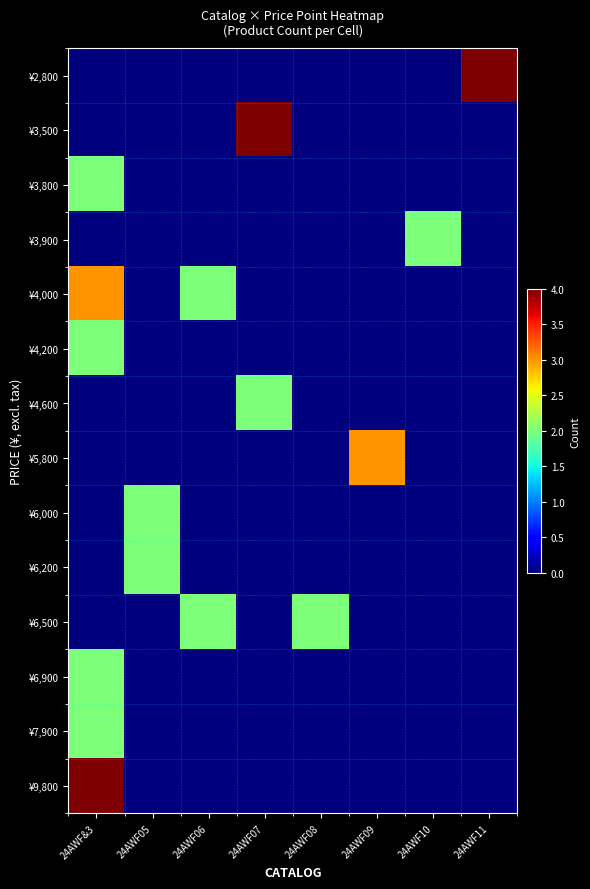

Reading left to right, what are all the values shown in this chart?

¥2,800: 24AWF&3=0	24AWF05=0	24AWF06=0	24AWF07=0	24AWF08=0	24AWF09=0	24AWF10=0	24AWF11=4
¥3,500: 24AWF&3=0	24AWF05=0	24AWF06=0	24AWF07=4	24AWF08=0	24AWF09=0	24AWF10=0	24AWF11=0
¥3,800: 24AWF&3=2	24AWF05=0	24AWF06=0	24AWF07=0	24AWF08=0	24AWF09=0	24AWF10=0	24AWF11=0
¥3,900: 24AWF&3=0	24AWF05=0	24AWF06=0	24AWF07=0	24AWF08=0	24AWF09=0	24AWF10=2	24AWF11=0
¥4,000: 24AWF&3=3	24AWF05=0	24AWF06=2	24AWF07=0	24AWF08=0	24AWF09=0	24AWF10=0	24AWF11=0
¥4,200: 24AWF&3=2	24AWF05=0	24AWF06=0	24AWF07=0	24AWF08=0	24AWF09=0	24AWF10=0	24AWF11=0
¥4,600: 24AWF&3=0	24AWF05=0	24AWF06=0	24AWF07=2	24AWF08=0	24AWF09=0	24AWF10=0	24AWF11=0
¥5,800: 24AWF&3=0	24AWF05=0	24AWF06=0	24AWF07=0	24AWF08=0	24AWF09=3	24AWF10=0	24AWF11=0
¥6,000: 24AWF&3=0	24AWF05=2	24AWF06=0	24AWF07=0	24AWF08=0	24AWF09=0	24AWF10=0	24AWF11=0
¥6,200: 24AWF&3=0	24AWF05=2	24AWF06=0	24AWF07=0	24AWF08=0	24AWF09=0	24AWF10=0	24AWF11=0
¥6,500: 24AWF&3=0	24AWF05=0	24AWF06=2	24AWF07=0	24AWF08=2	24AWF09=0	24AWF10=0	24AWF11=0
¥6,900: 24AWF&3=2	24AWF05=0	24AWF06=0	24AWF07=0	24AWF08=0	24AWF09=0	24AWF10=0	24AWF11=0
¥7,900: 24AWF&3=2	24AWF05=0	24AWF06=0	24AWF07=0	24AWF08=0	24AWF09=0	24AWF10=0	24AWF11=0
¥9,800: 24AWF&3=4	24AWF05=0	24AWF06=0	24AWF07=0	24AWF08=0	24AWF09=0	24AWF10=0	24AWF11=0